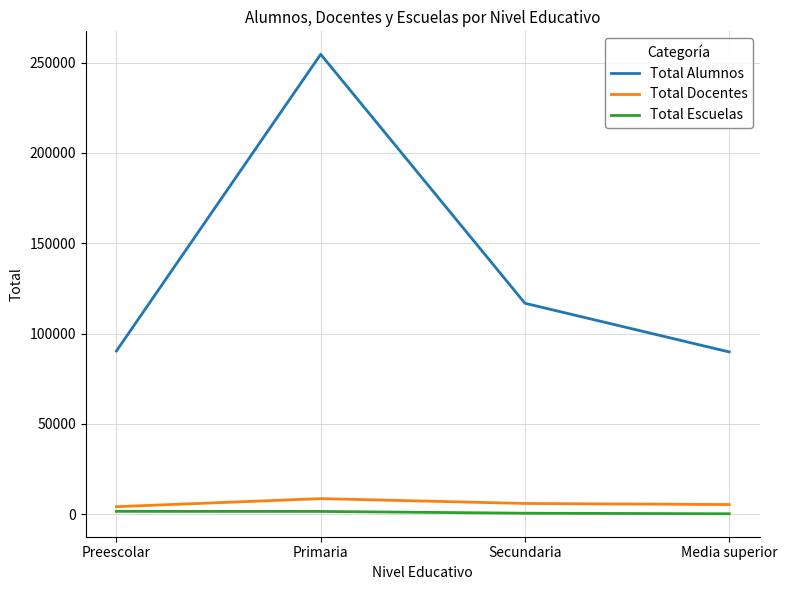

What is the minimum value shown in the chart?

241